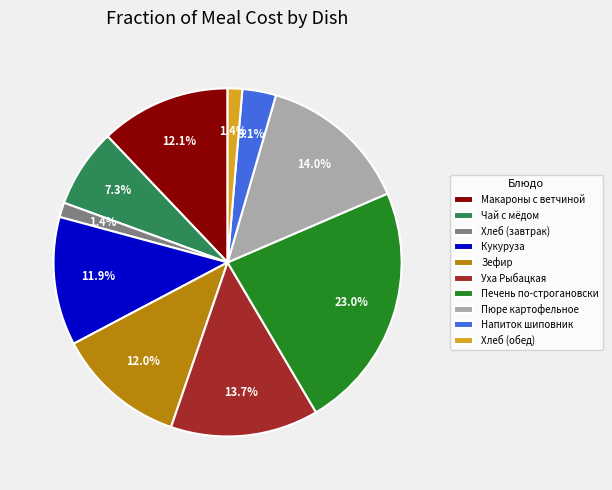

Which category has the biggest portion of the pie?

Печень по-строгановски